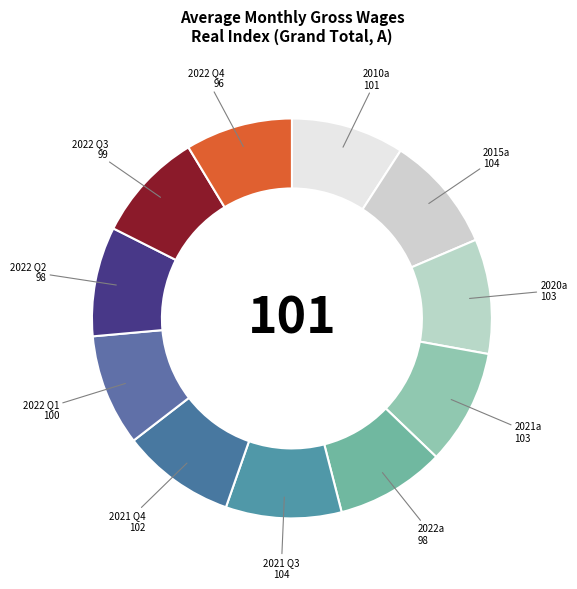

Approximately how many times larger is the value at 2022 Q4 compared to 2020a?

0.9